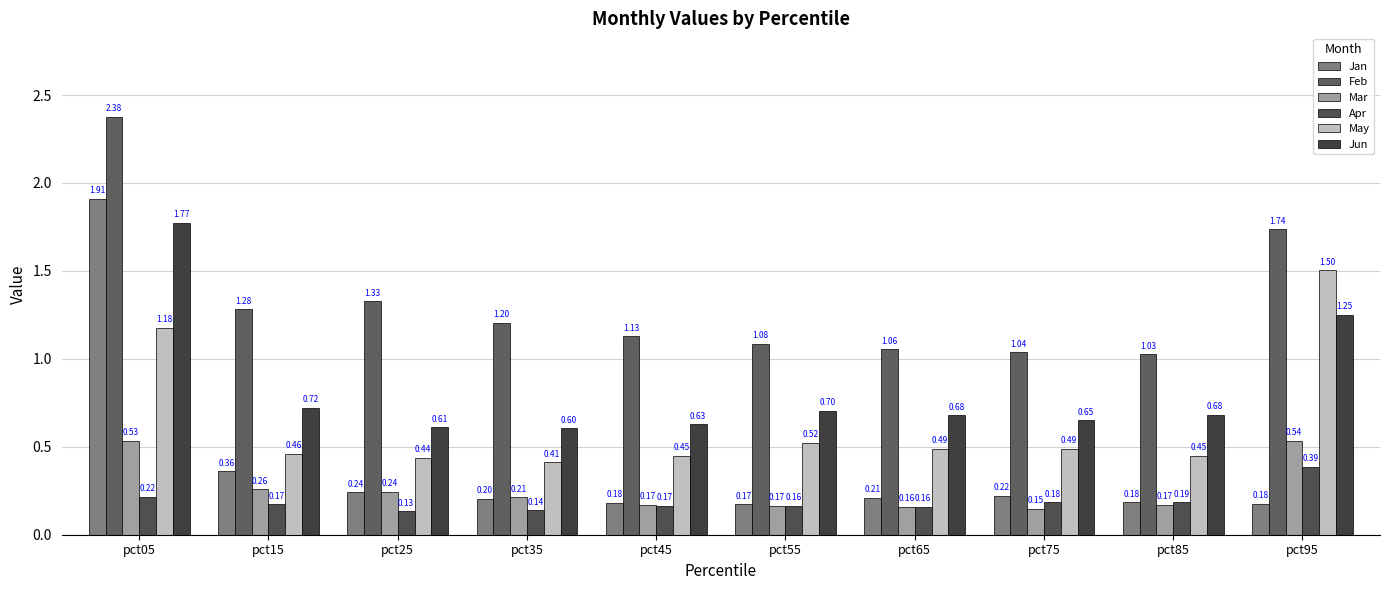

What is the maximum value shown in the chart?

2.4